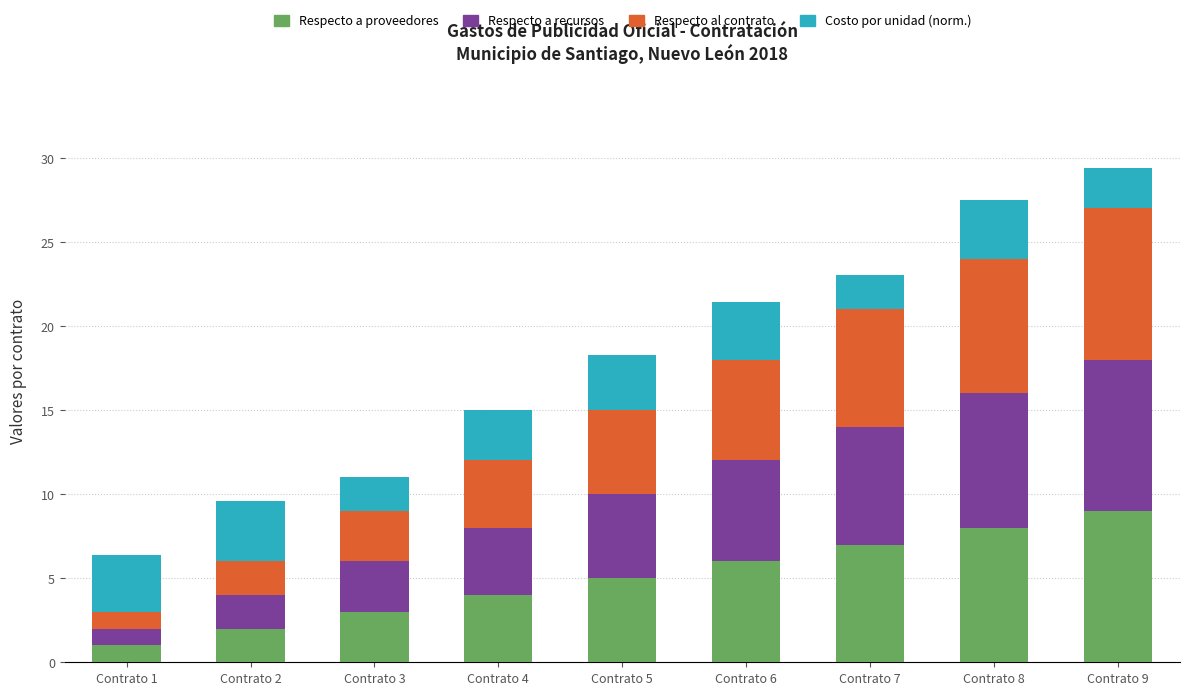

At which label does Respecto a proveedores reach its peak?

Contrato 9